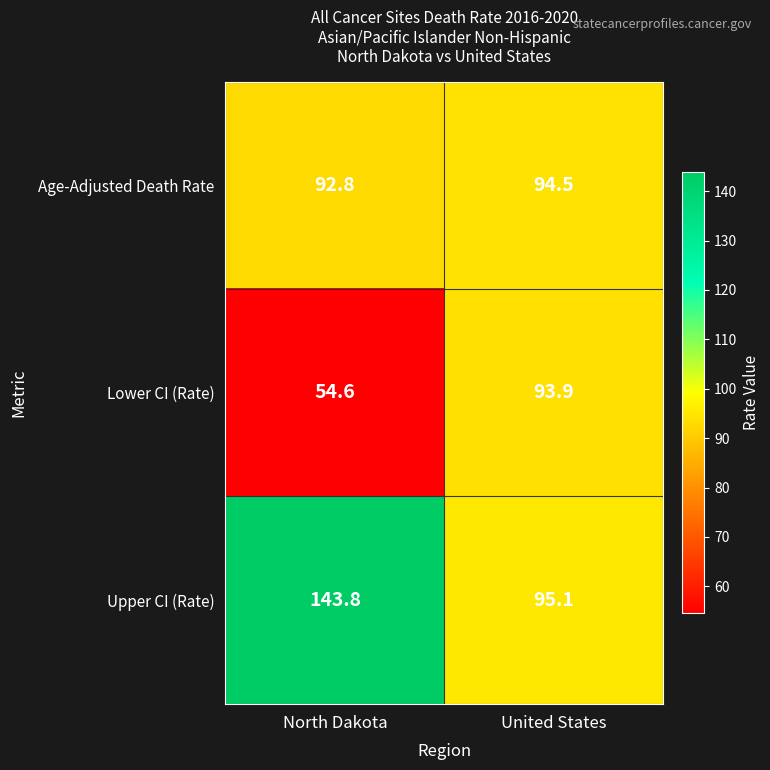

What is the sum of all Lower CI (Rate) values?

148.5